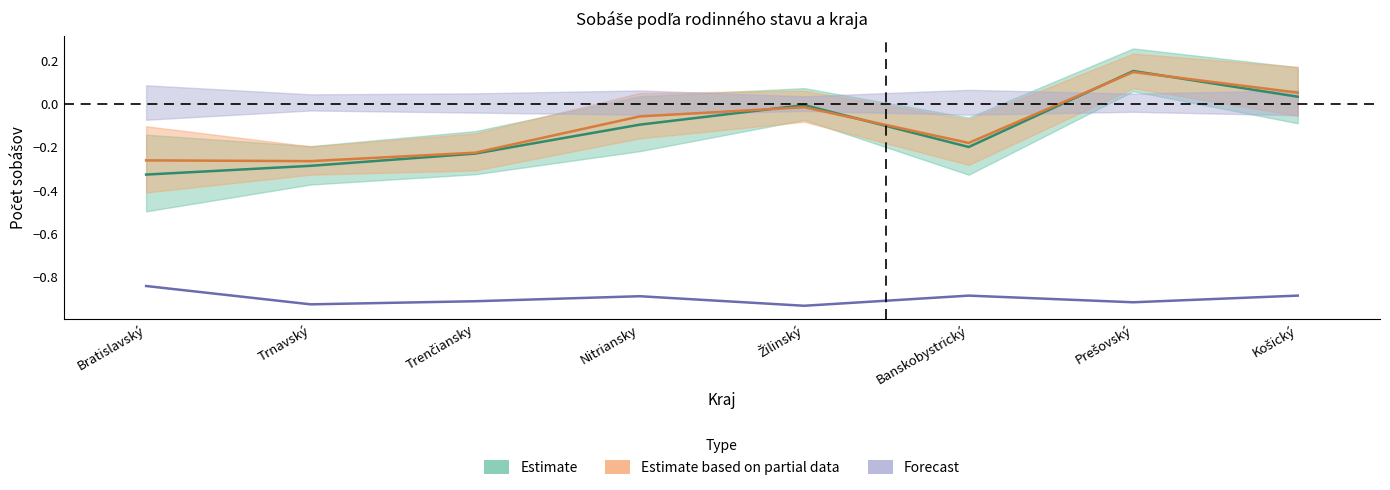

Reading left to right, extract all data points from this chart.

spolu_zeních: Bratislavský=-0.3	Trnavský=-0.3	Trenčiansky=-0.2	Nitriansky=-0.1	Žilinský=-0.0	Banskobystrický=-0.2	Prešovský=0.1	Košický=0.1
slob_zeních: Bratislavský=-0.3	Trnavský=-0.3	Trenčiansky=-0.2	Nitriansky=-0.1	Žilinský=-0.0	Banskobystrický=-0.2	Prešovský=0.2	Košický=0.0
rozv_zeních: Bratislavský=-0.8	Trnavský=-0.9	Trenčiansky=-0.9	Nitriansky=-0.9	Žilinský=-0.9	Banskobystrický=-0.9	Prešovský=-0.9	Košický=-0.9